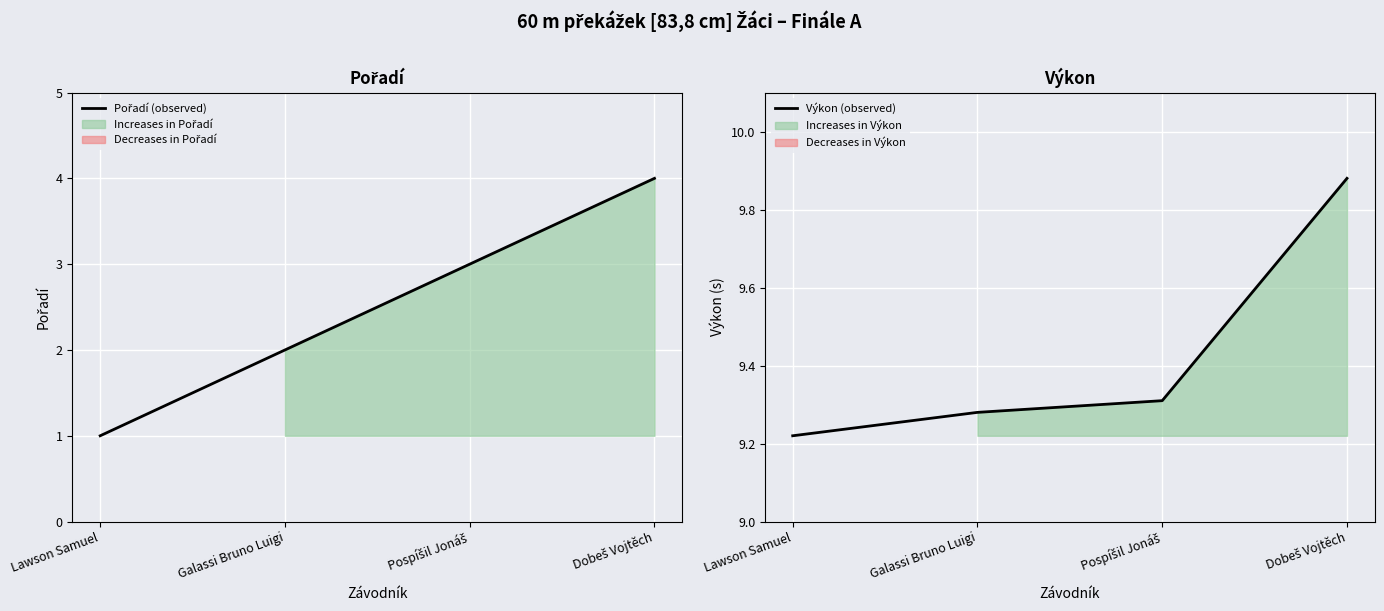

Reading left to right, what are all the values shown in this chart?

Pořadí (observed): 1.0	2.0	3.0	4.0
Výkon (observed): 9.2	9.3	9.3	9.9